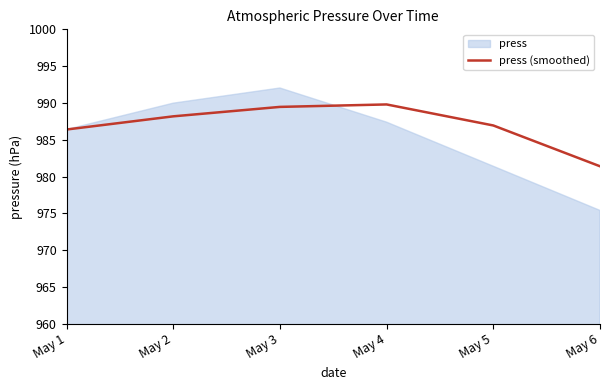

Which has a higher value, May 1 or May 6?

May 1